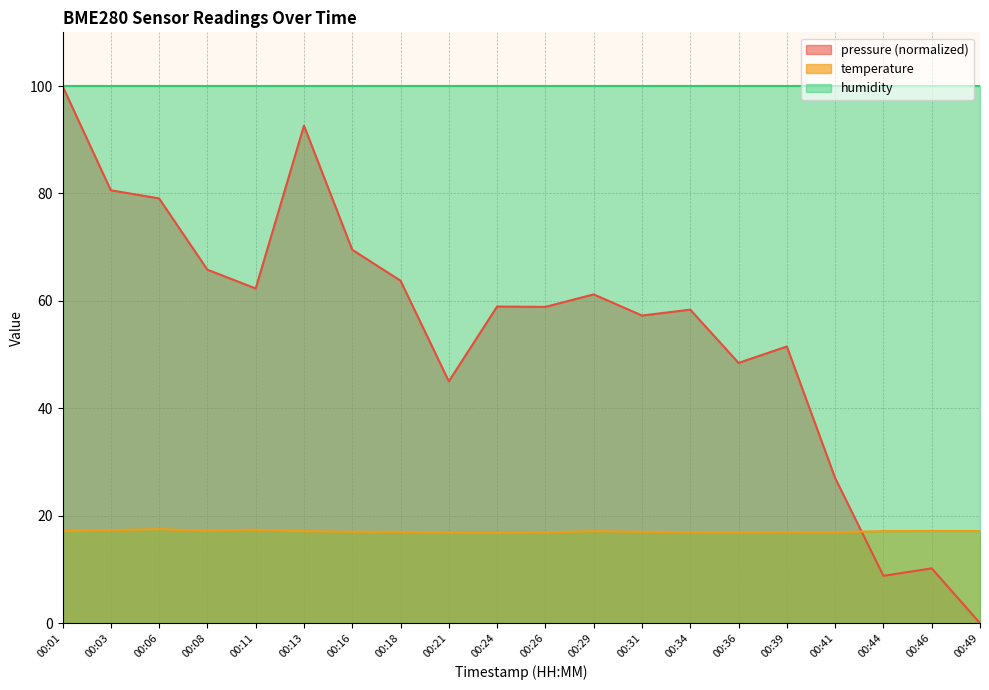

At which category does pressure reach its first local valley?

00:11